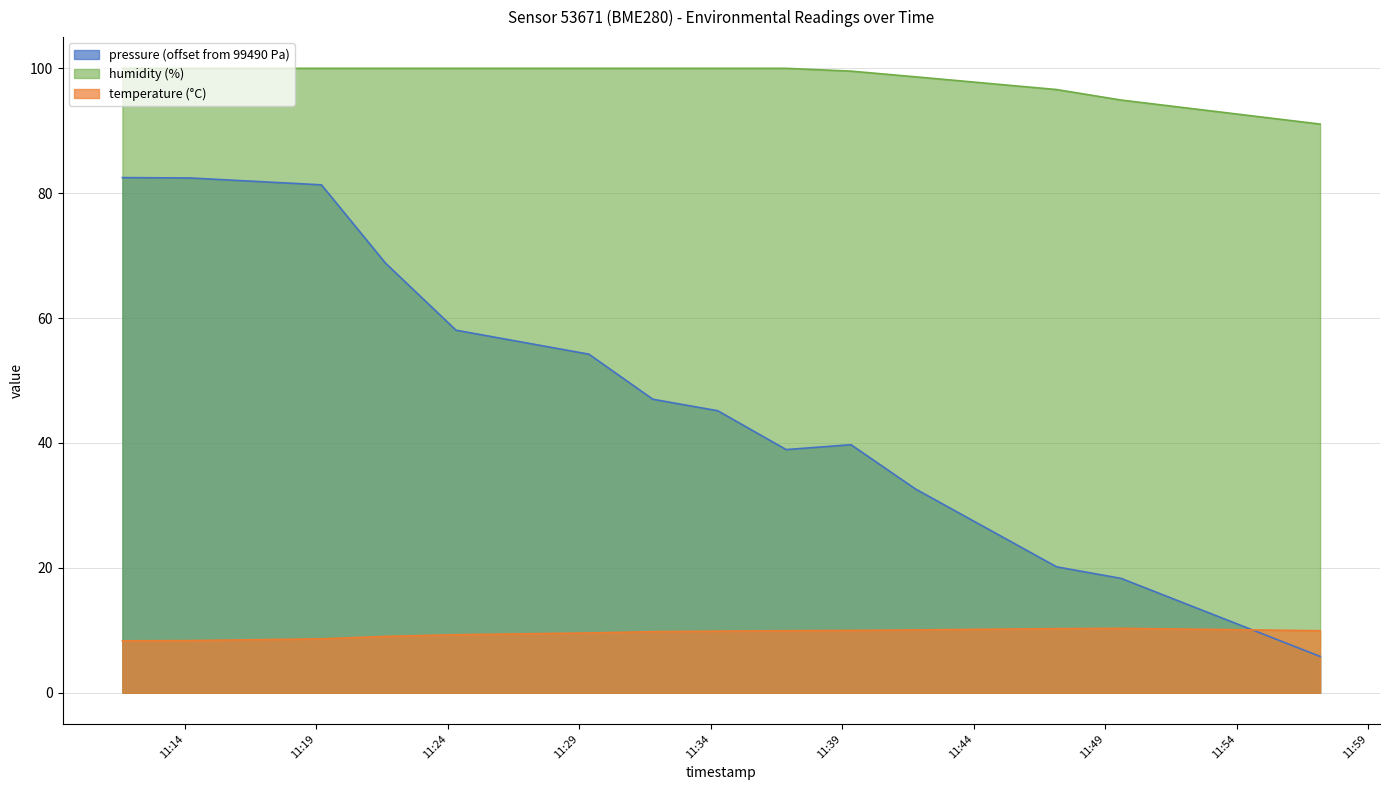

The temperature series shows 9.3 at 2022-11-20T11:24:19. True or false?

True